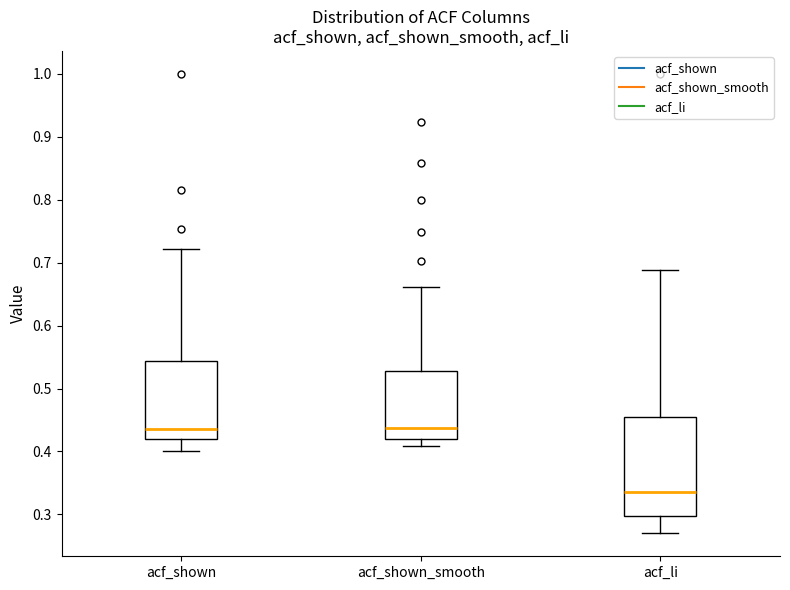

Where is the lower edge of the box for acf_li on the y-axis? The values are not printed on the chart, so give them approximately, as read against the axis.

0.30